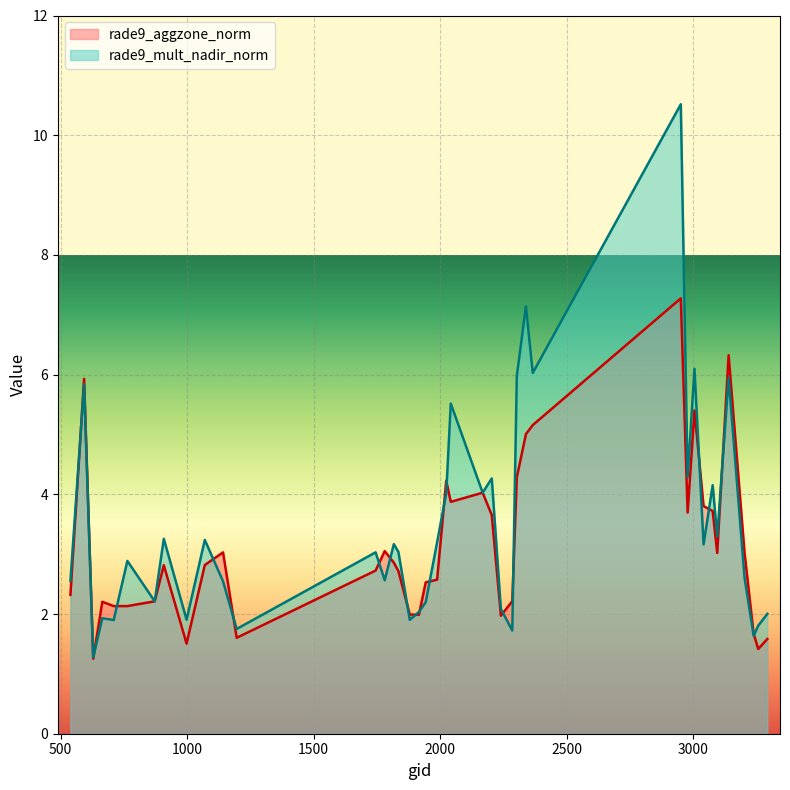

Reading left to right, transcribe all the data shown in this chart.

rade9_aggzone_norm: 2.3	5.9	1.3	2.2	2.1	2.1	2.2	2.8	1.5	2.8	3.0	1.6	2.7	3.1	2.9	2.7	2.0	2.0	2.5	2.6	4.2	3.9	4.0	3.7	2.0	2.2	4.3	5.0	5.2	7.3	3.7	5.4	3.8	3.7	3.0	6.3	3.0	1.7	1.4	1.6
rade9_mult_nadir_norm: 2.6	5.8	1.3	1.9	1.9	2.9	2.2	3.3	1.9	3.2	2.5	1.8	3.0	2.6	3.2	3.0	1.9	2.0	2.2	3.2	4.0	5.5	4.0	4.3	2.1	1.7	6.0	7.1	6.0	10.5	4.3	6.1	3.2	4.2	3.3	5.9	2.6	1.6	1.8	2.0